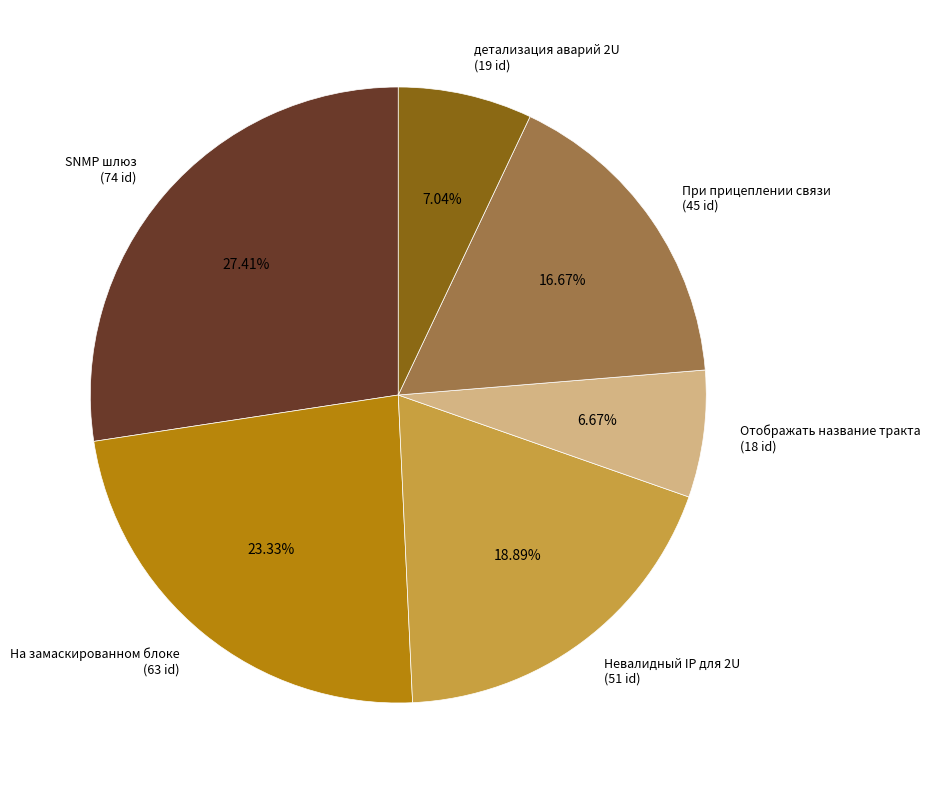

Count the number of slices in the pie.

6